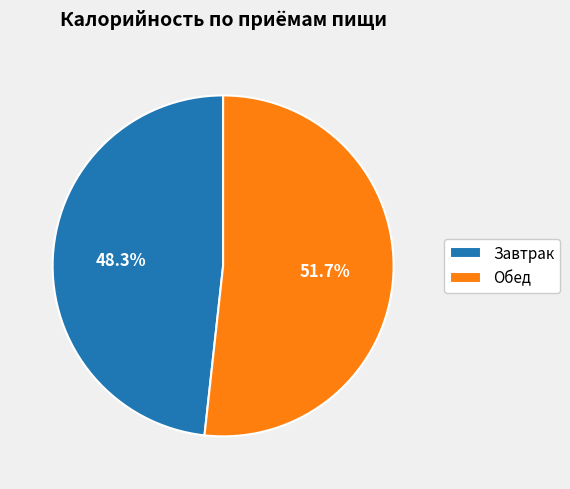

Which has a higher value, Завтрак or Обед?

Обед